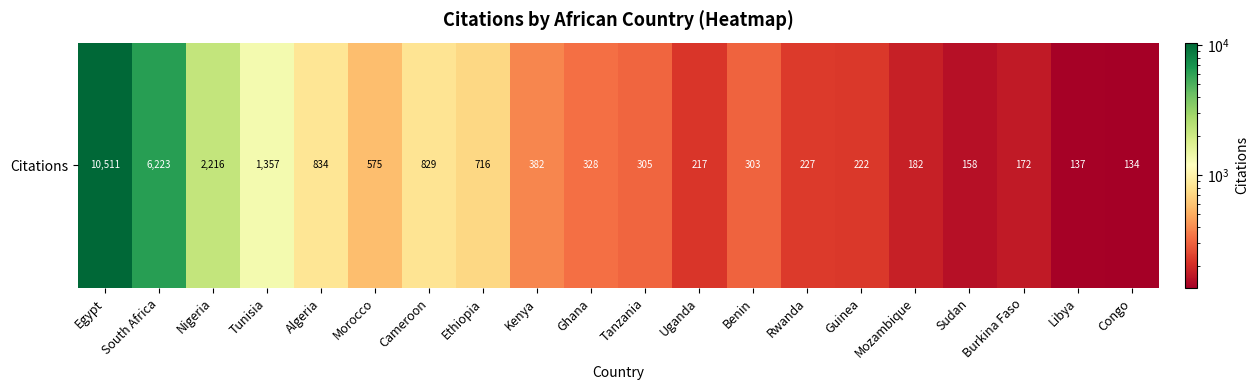

At which category does the chart reach its minimum across all series?

Congo